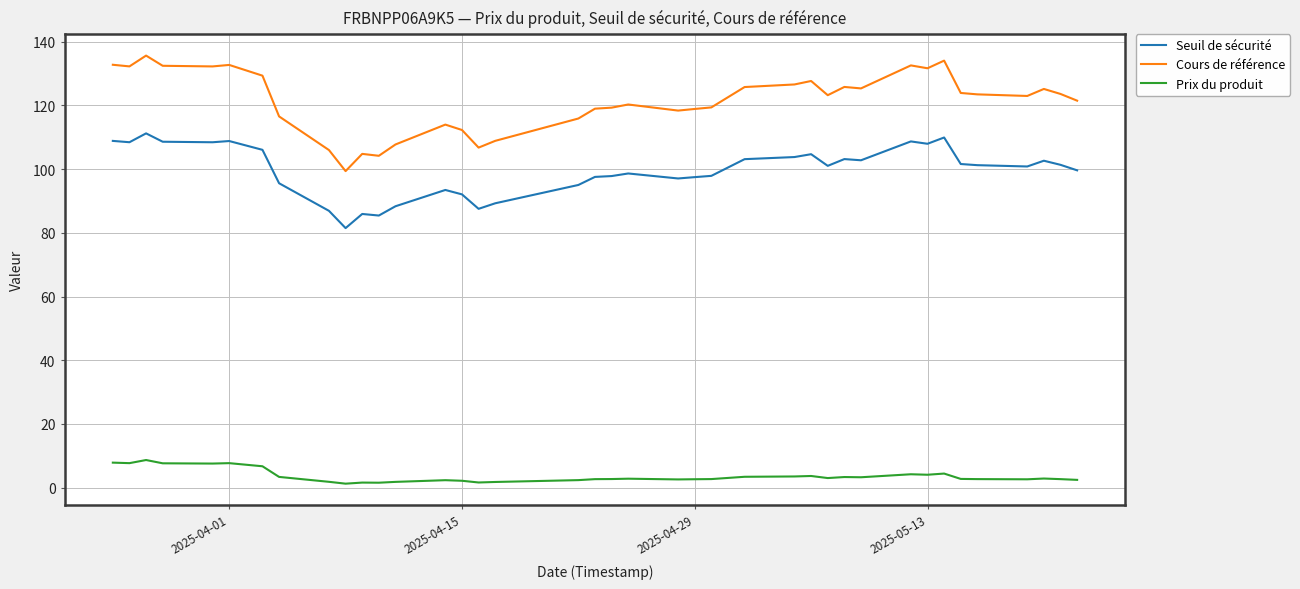

True or false: Seuil de sécurité and Prix du produit intersect in this chart.

False